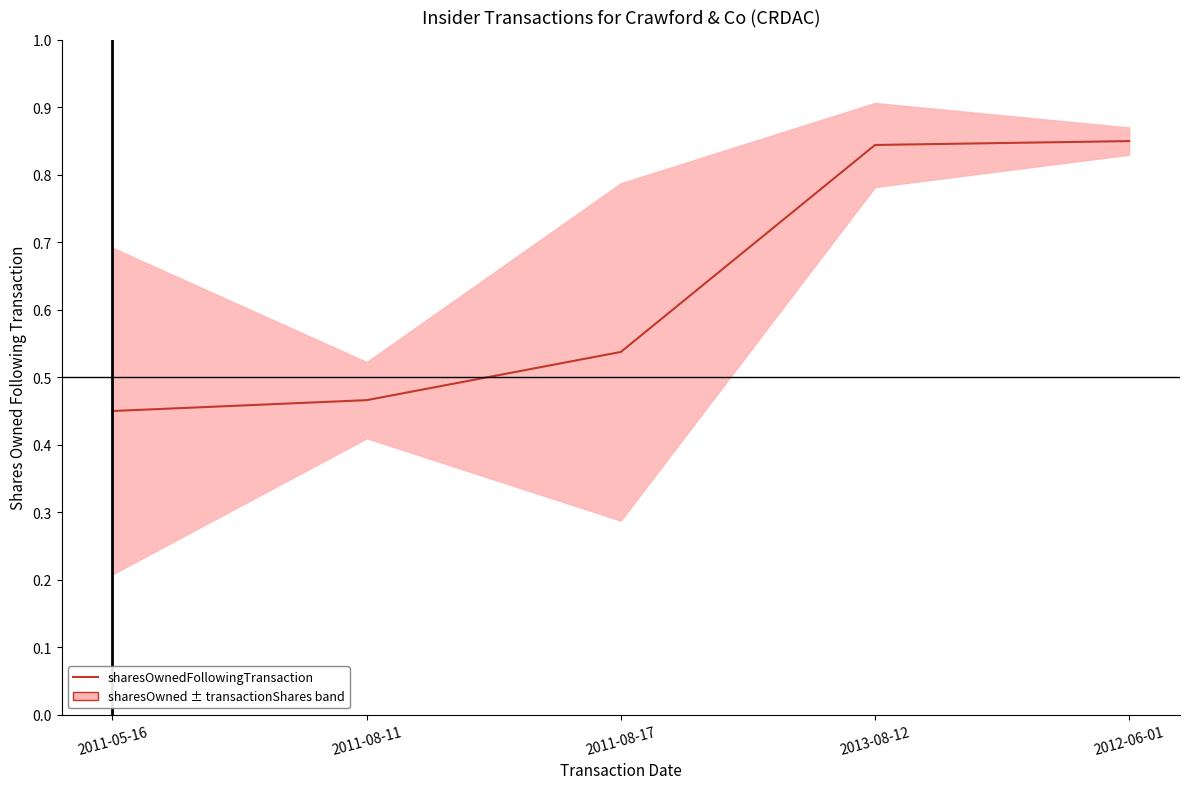

What value does the data have at 2012-06-01?

0.9